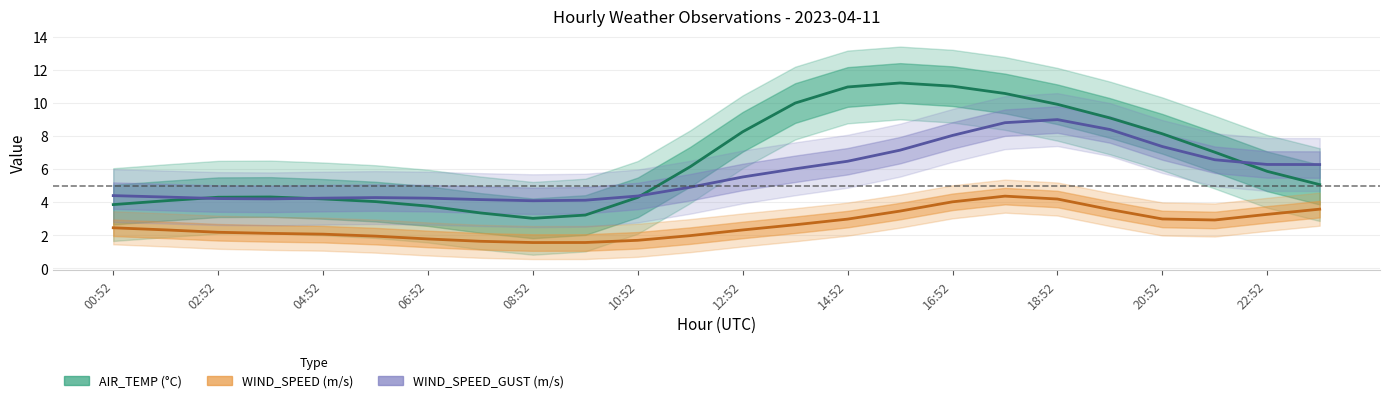

What is the difference between the maximum and minimum values in the WIND_SPEED series?

2.8